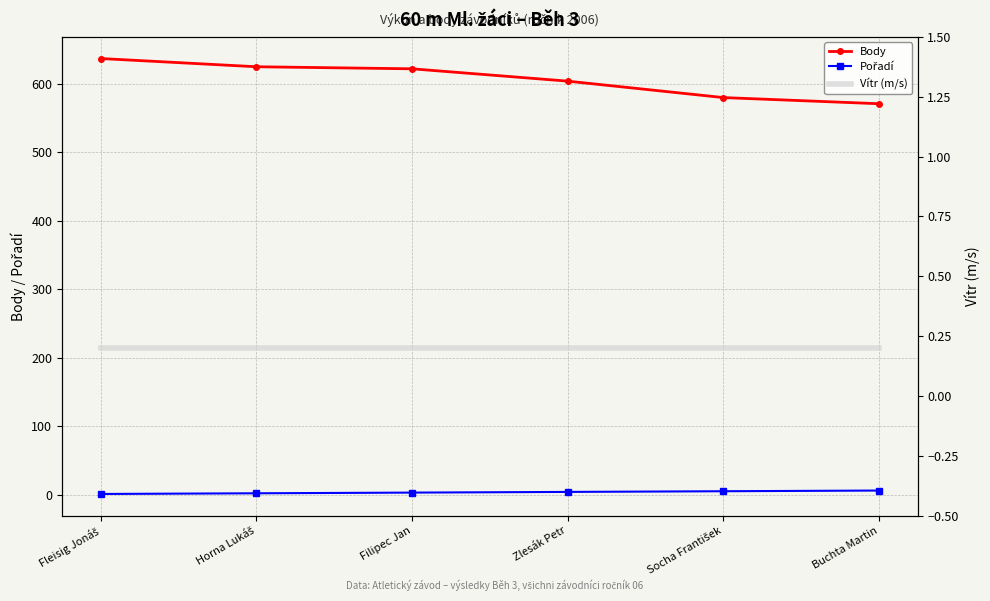

True or false: Pořadí and Body intersect in this chart.

False